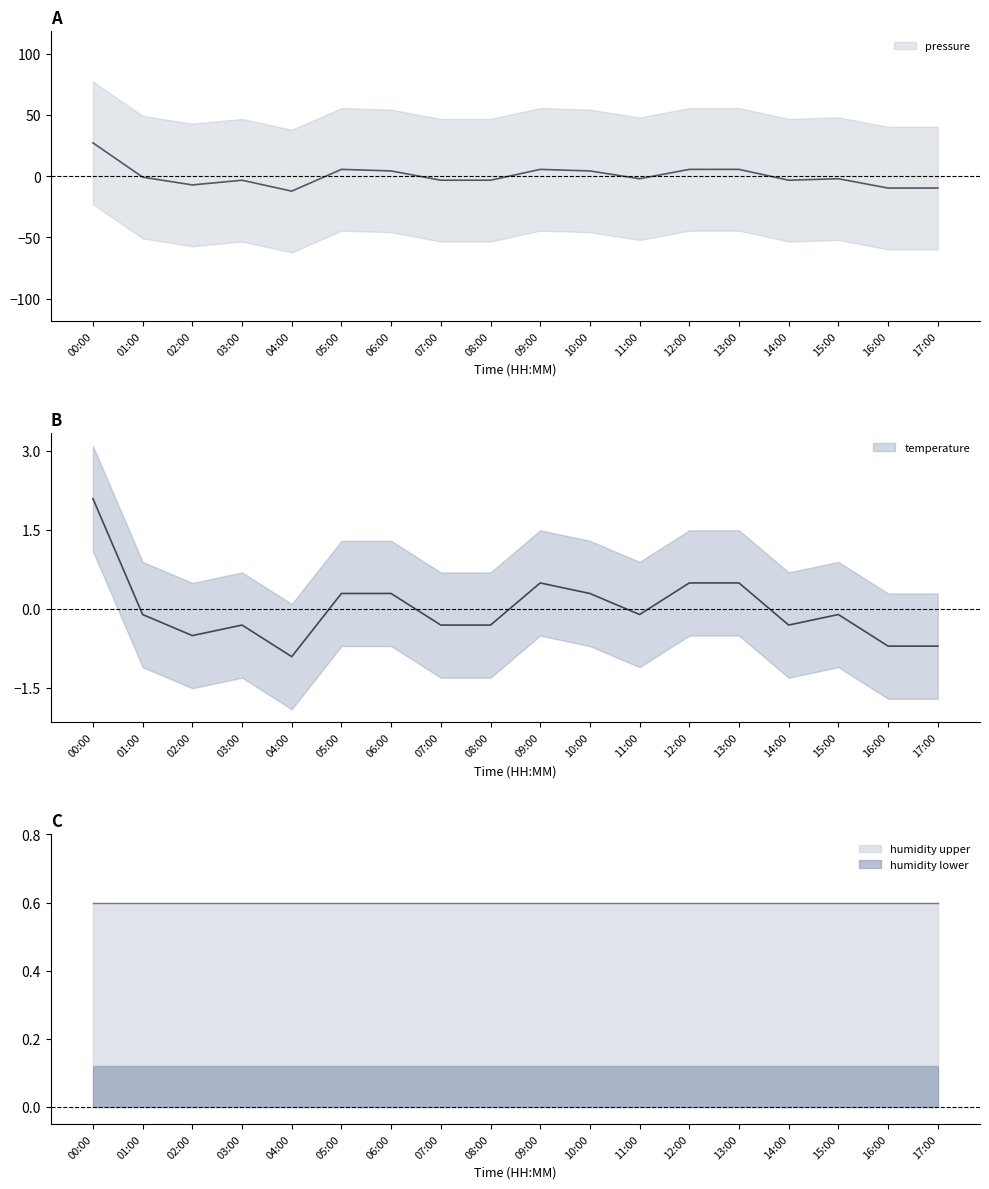

At which label is temperature closest to 0?

01:00